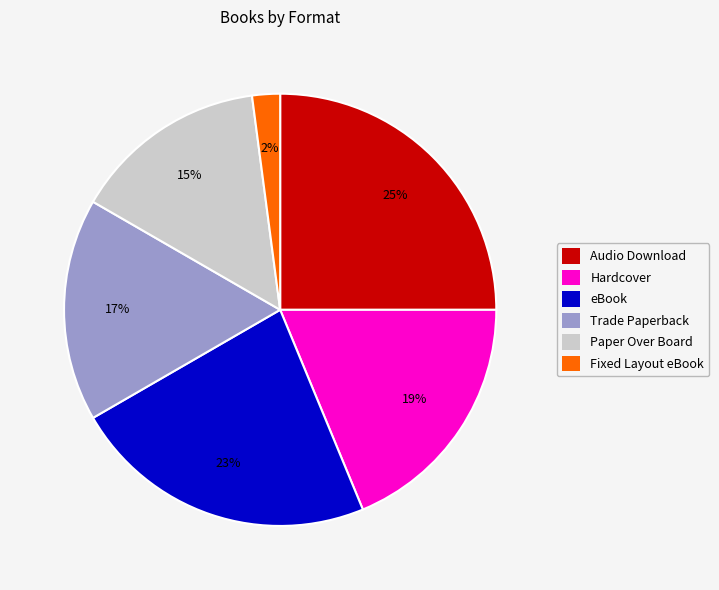

To the nearest percent, what is the difference between the Paper Over Board and eBook slice percentages?

8%